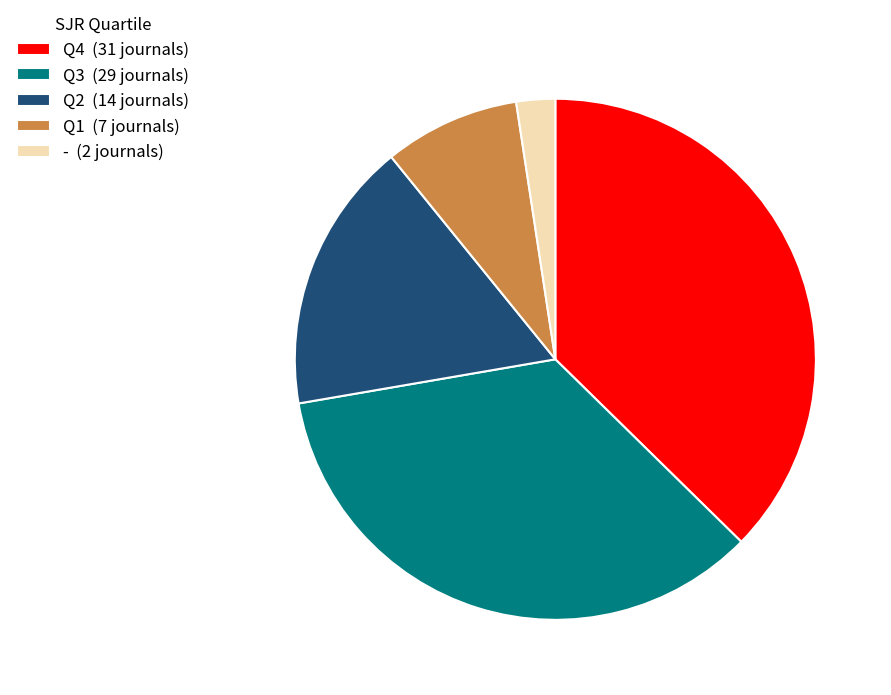

What is the smallest slice in the pie chart?

-